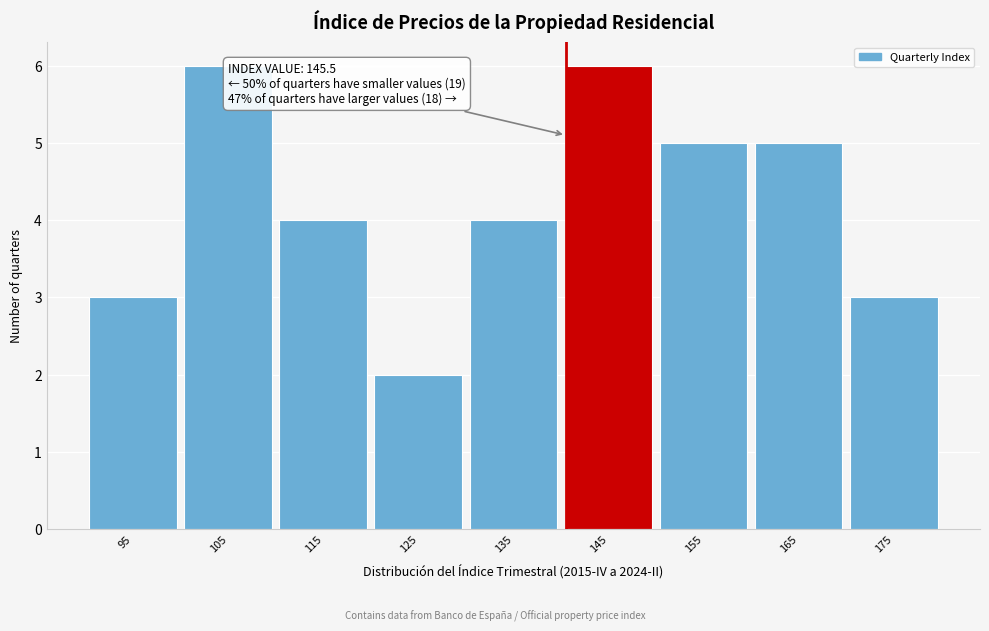

Reading left to right, what are all the values shown in this chart?

95=3	105=6	115=4	125=2	135=4	145=6	155=5	165=5	175=3